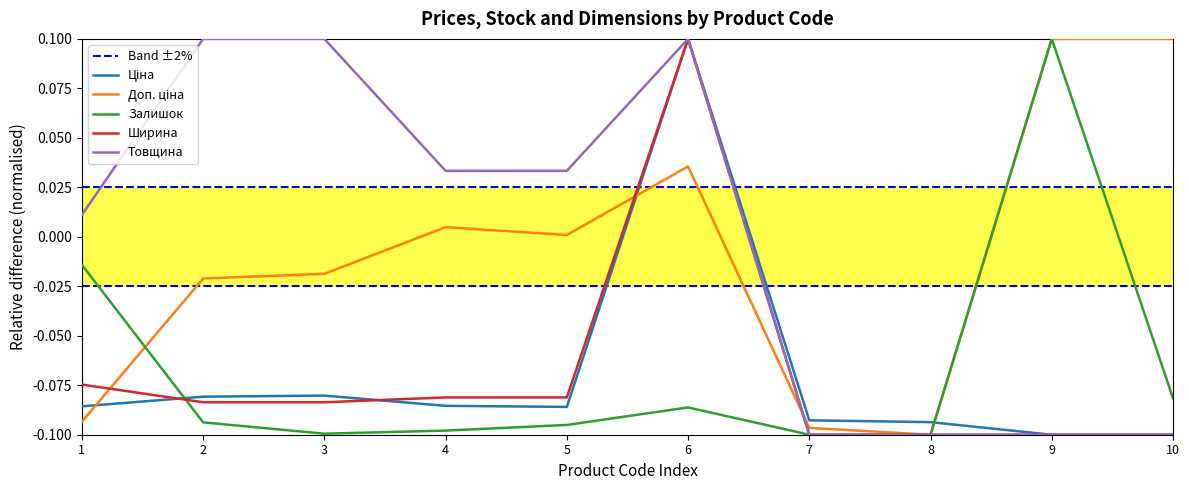

The value of Залишок at 7 is -0.1. True or false?

True